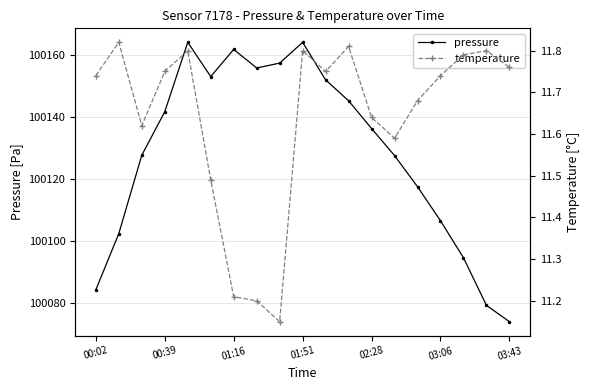

List the series in order of their overall mean, highest first.

pressure, temperature